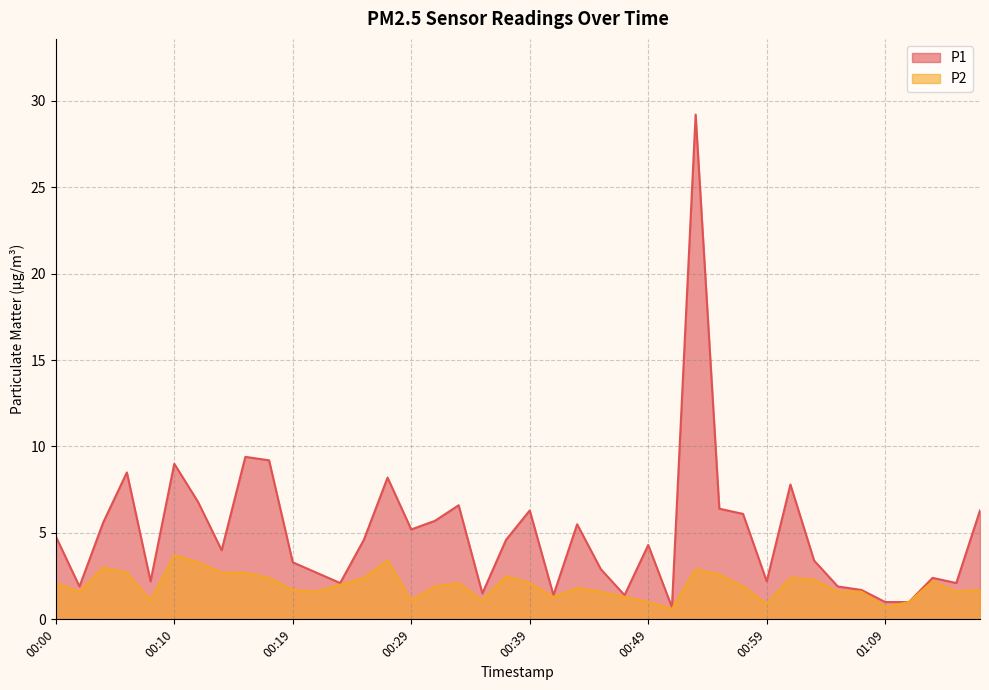

Does the chart display data point markers on the line(s)?

No